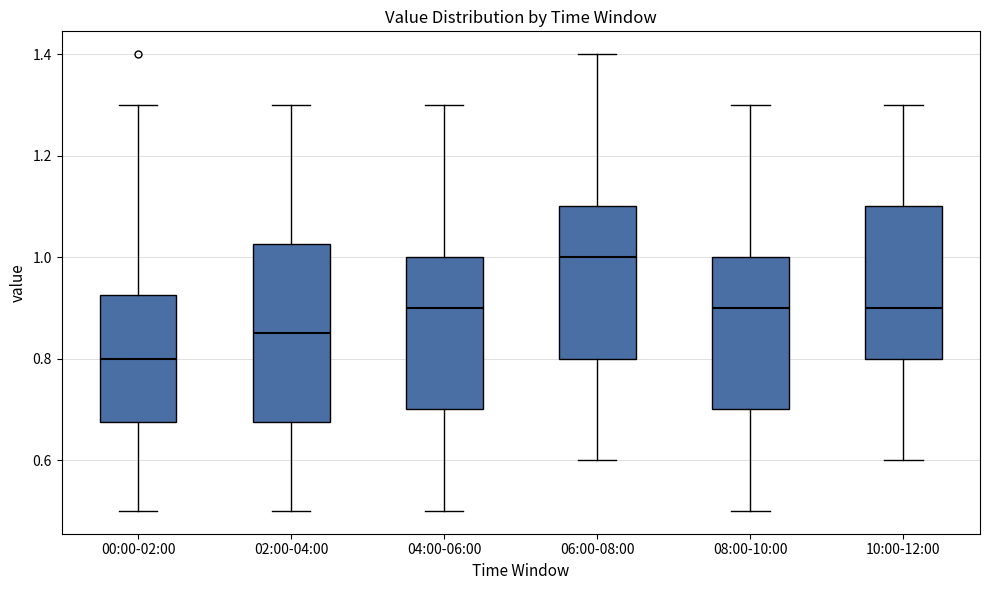

Which box has the highest median line?

06:00-08:00